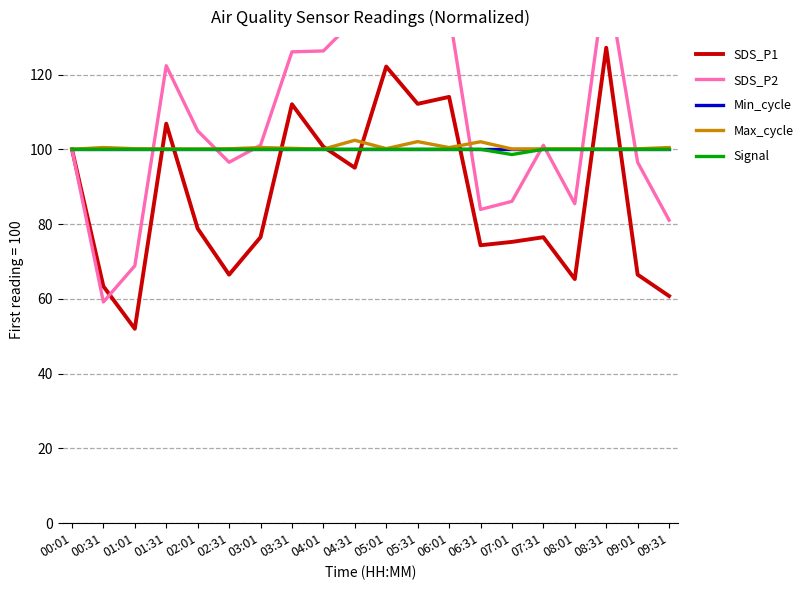

Rank the series at 00:31 from highest to lowest value.

Max_cycle, Min_cycle, Signal, SDS_P1, SDS_P2